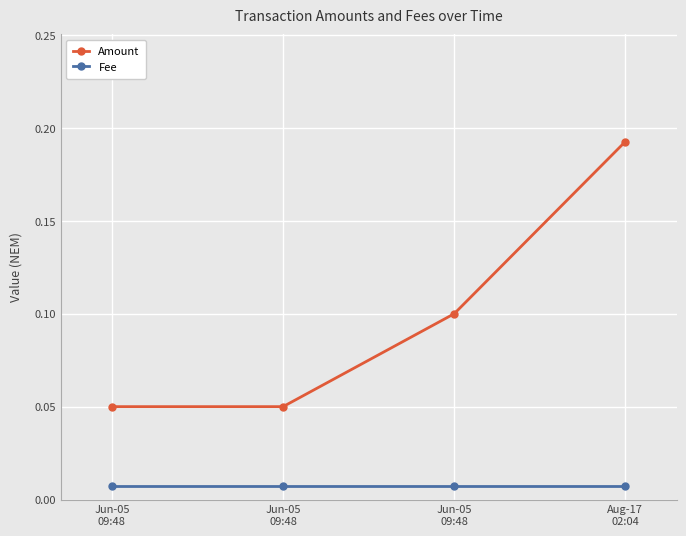

Count the number of categories in the chart.

4